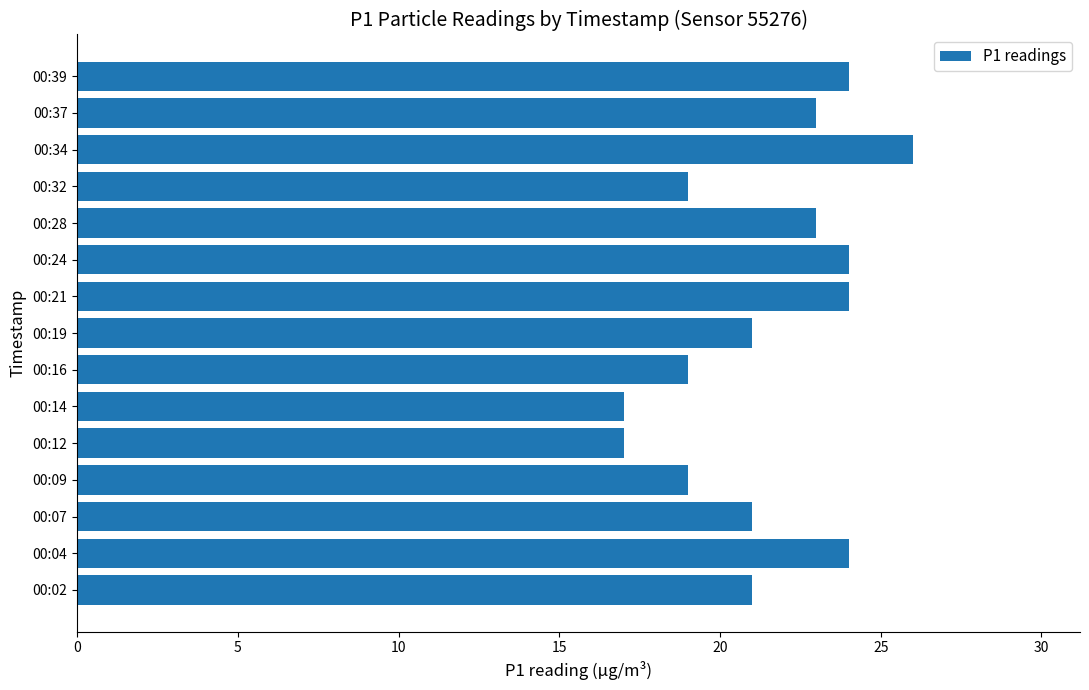

What is the ratio of the value at 00:39 to the value at 00:34?

0.9